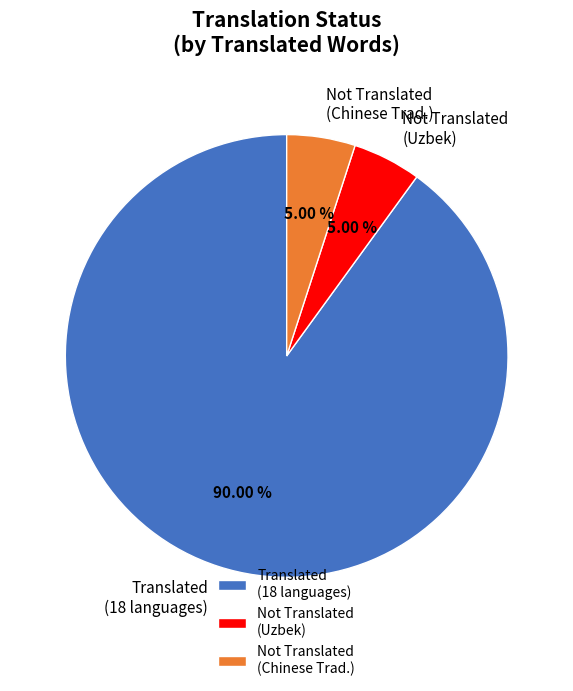

What is the ratio of the value at Not Translated (Uzbek) to the value at Not Translated (Chinese Trad.)?

1.0